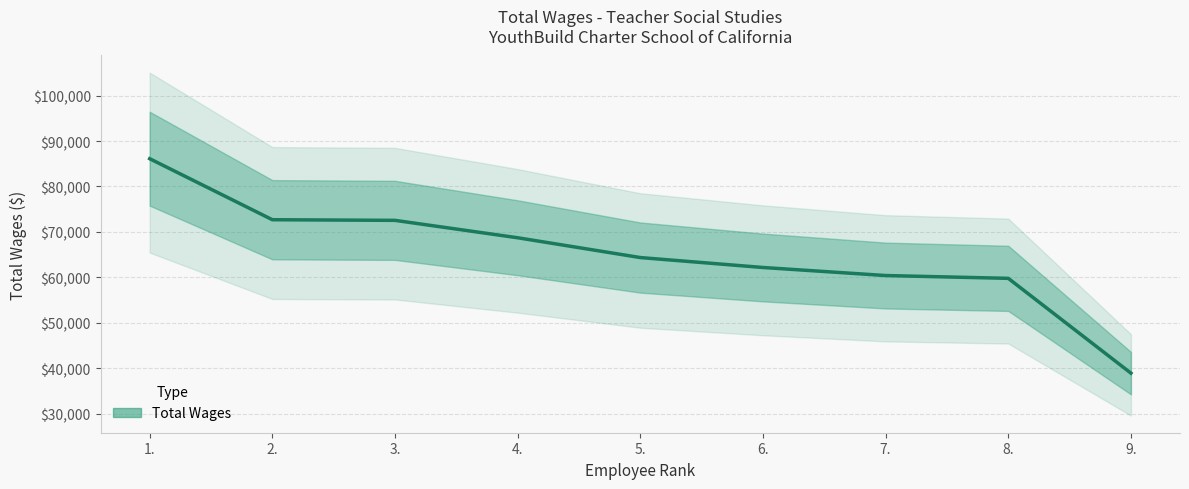

What is the difference between the second highest and minimum values?

33773